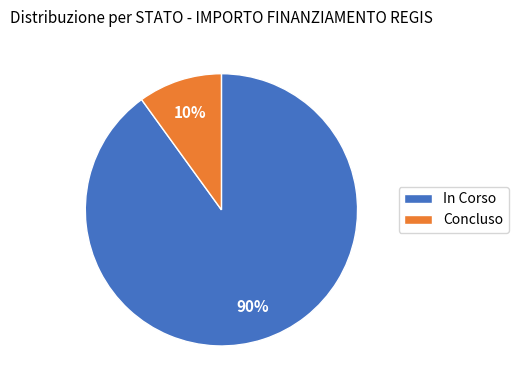

True or false: Concluso accounts for 10% of the total.

True